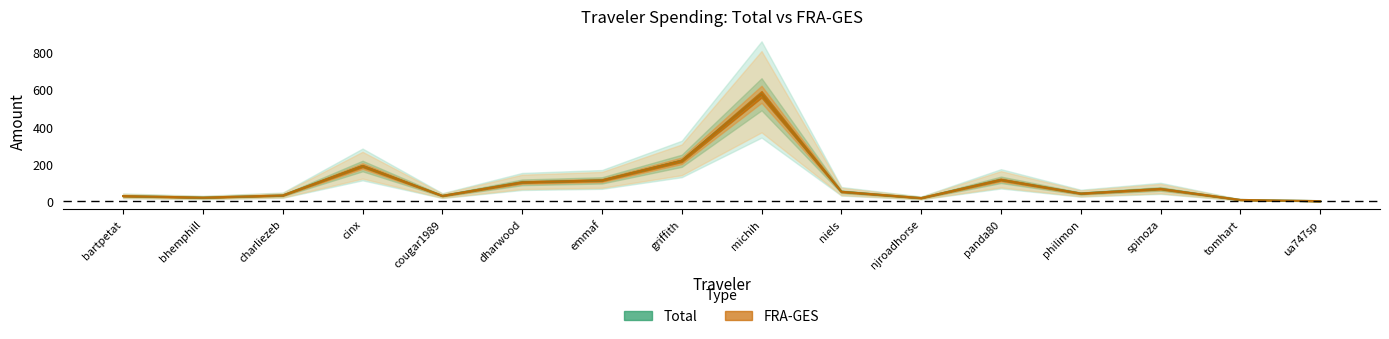

What is the label of the 8th point from the left?

griffith